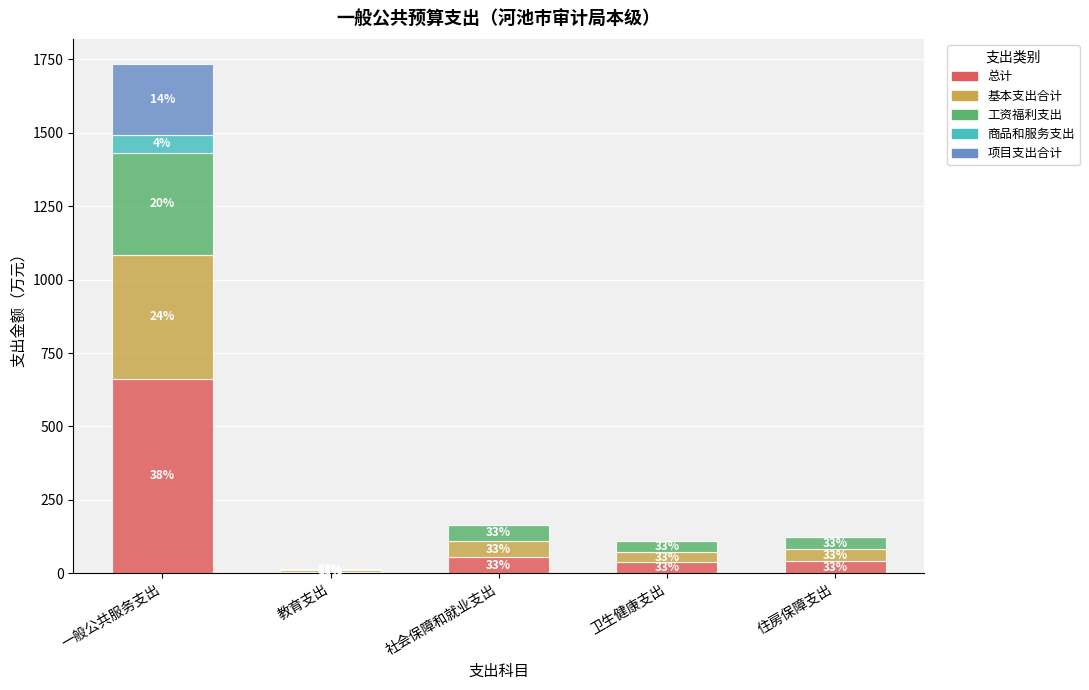

What position from the right is 住房保障支出?

1